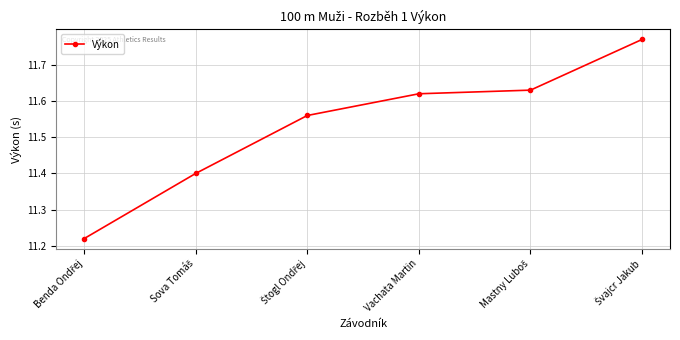

True or false: there are more than 1 points higher than both neighbors.

False